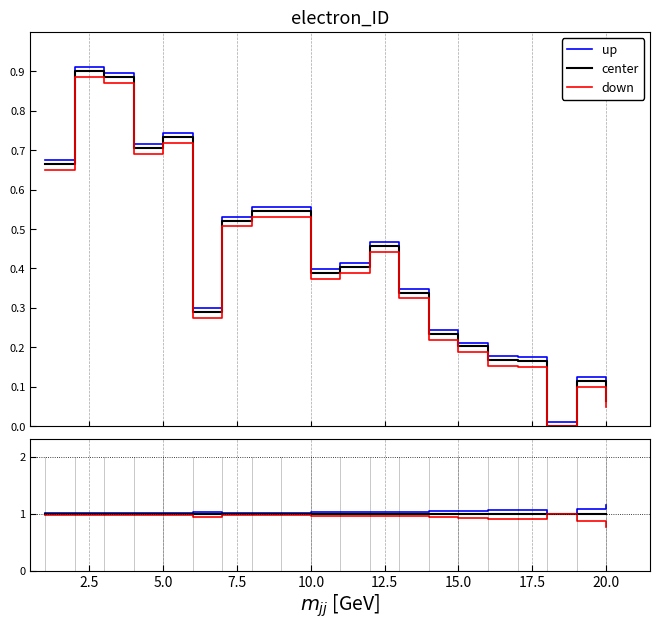

True or false: down and up intersect in this chart.

False